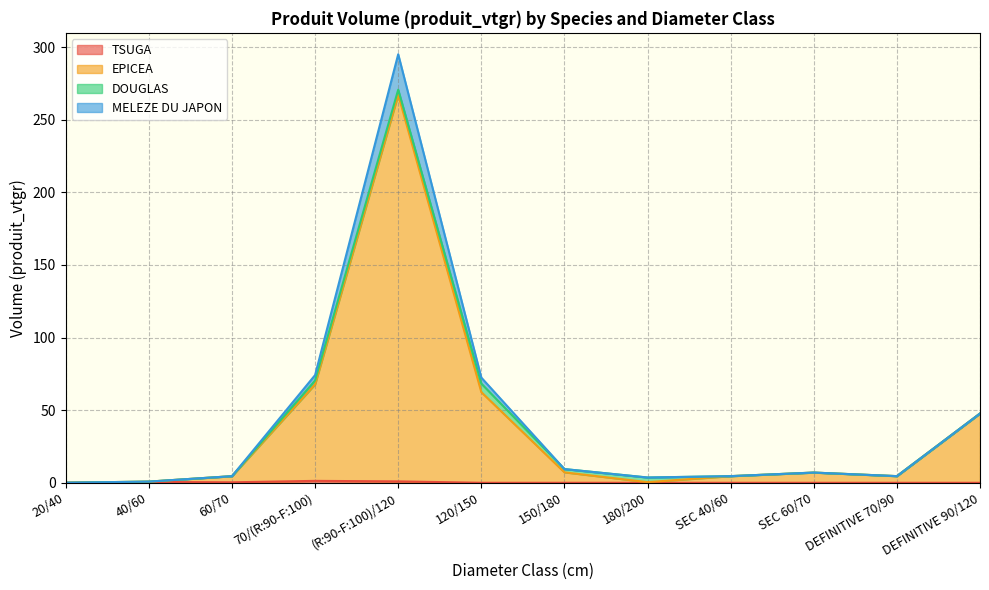

The value of TSUGA at (R:90-F:100)/120 is 0.4. True or false?

False